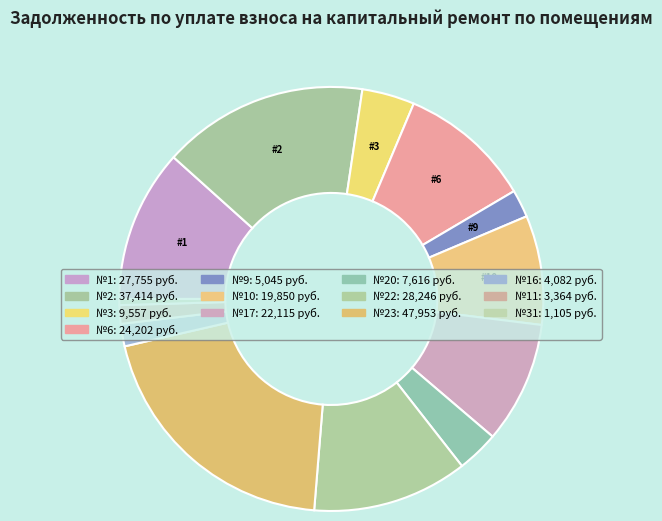

Count the number of slices in the pie.

13